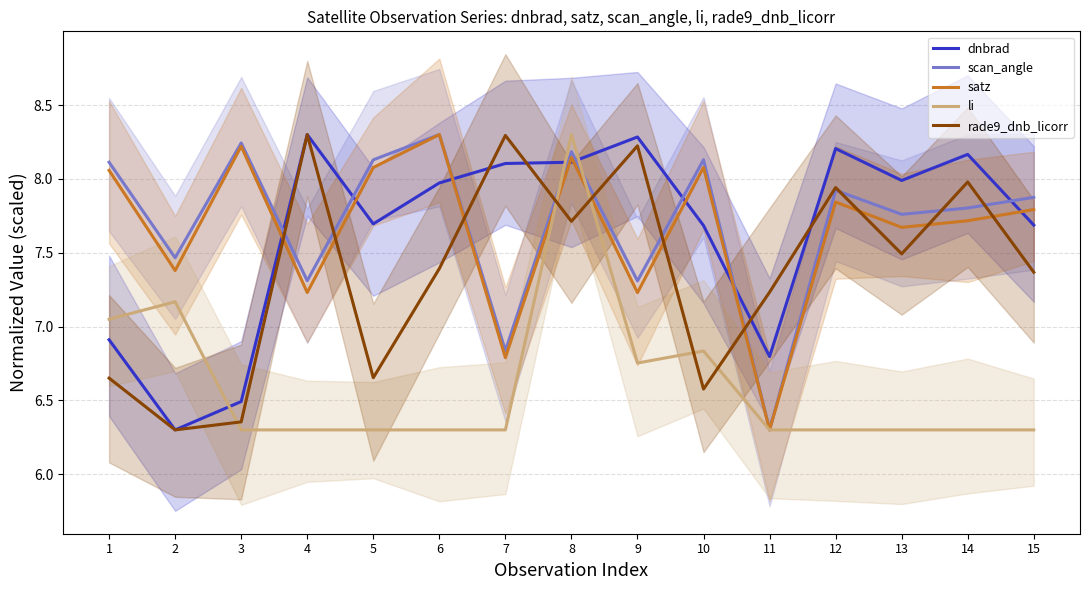

The satz series shows 7.8 at 12. True or false?

True